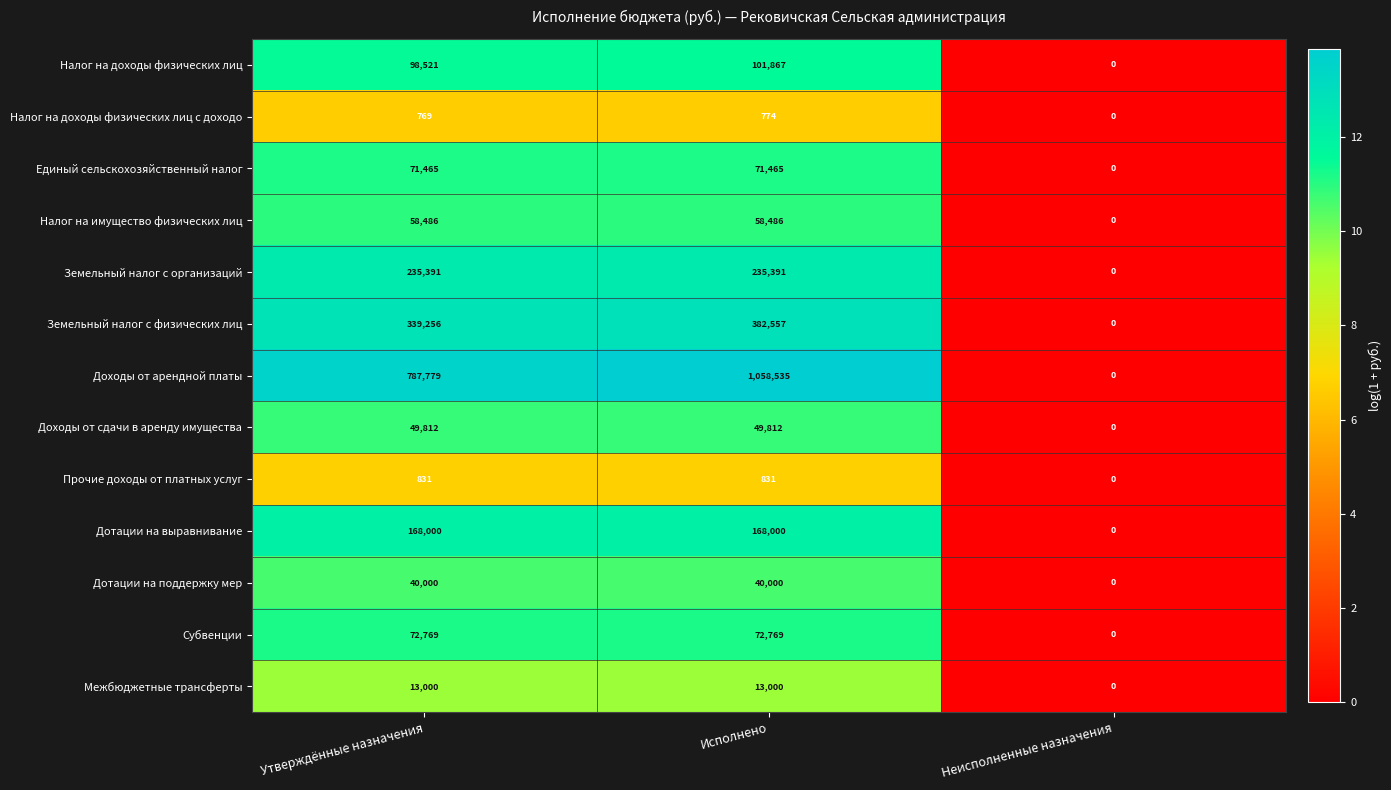

How many values in Дотации на поддержку мер are above zero?

2